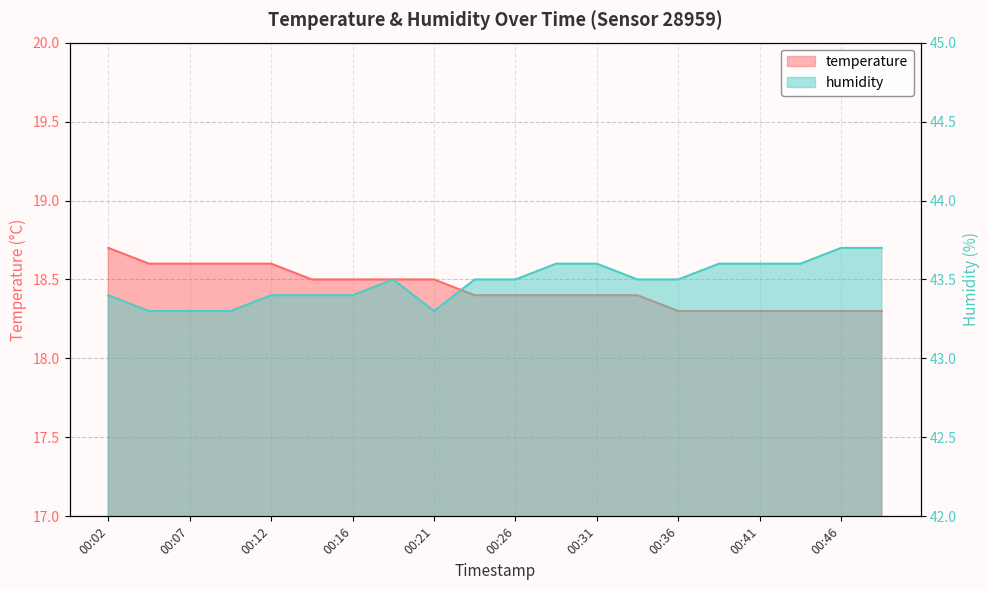

Which category has the highest value in the humidity series?

00:46